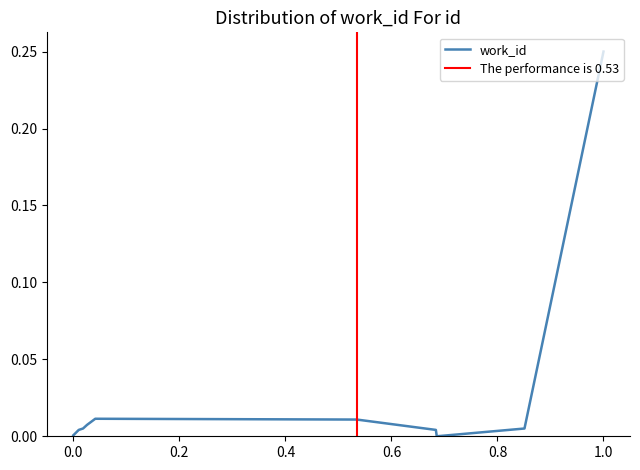

How many distinct data groups are displayed?

1